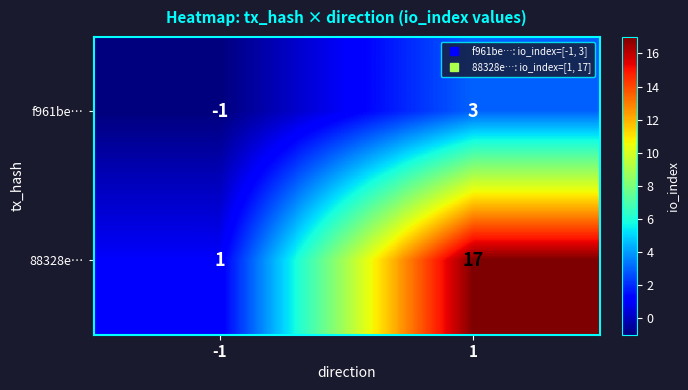

Reading left to right, transcribe all the data shown in this chart.

f961be…: -1	3
88328e…: 1	17